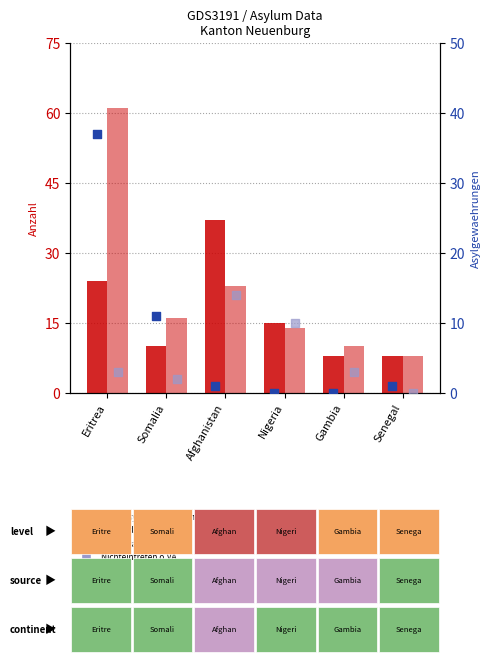

Which series contains the highest Y value?

Total Erledigungen